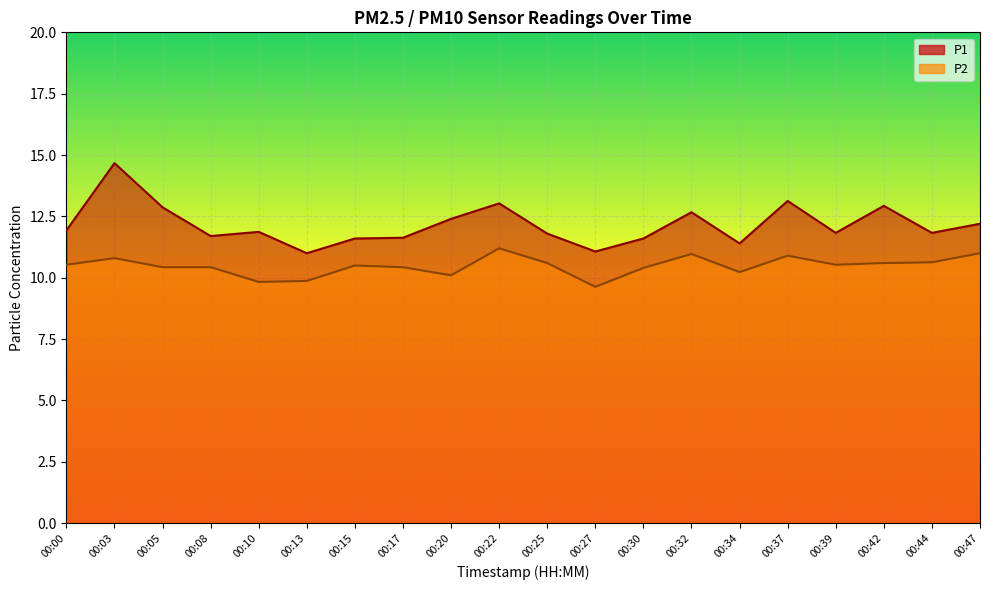

At how many categories does at least one series exceed 10?

20